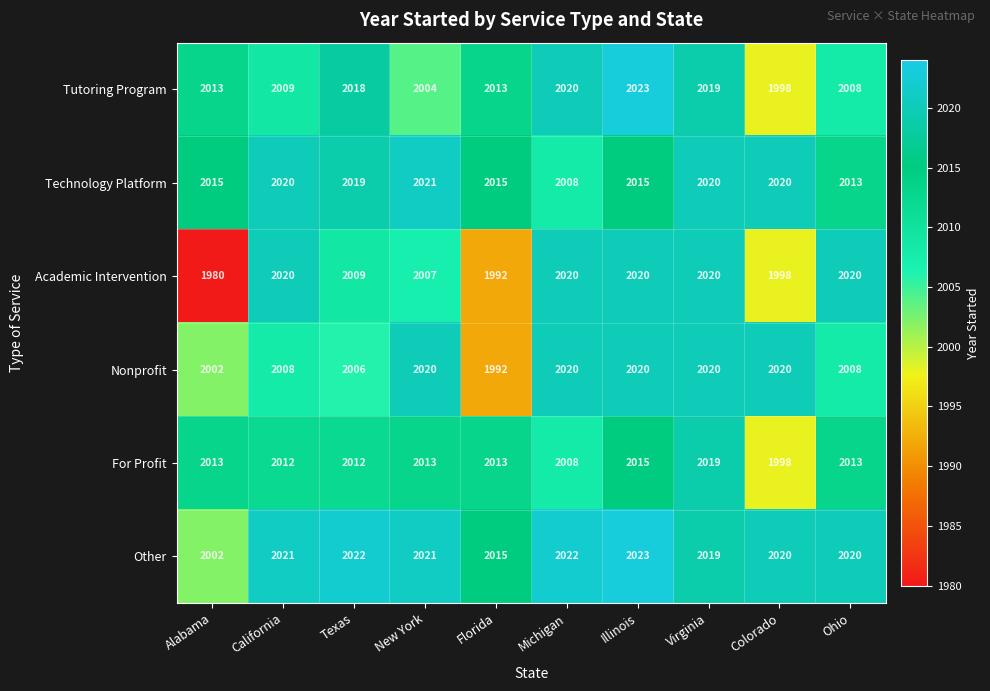

At which category is the sum across all series the highest?

Virginia